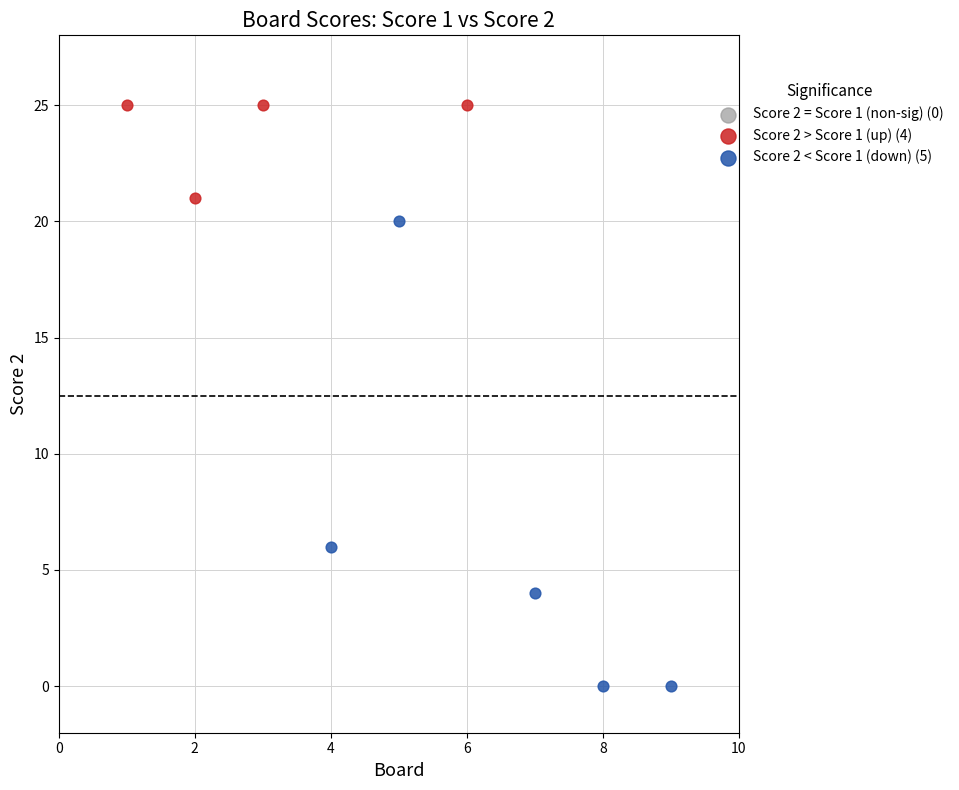

Which series contains the highest Y value?

Score 2 > Score 1 (up) (4)